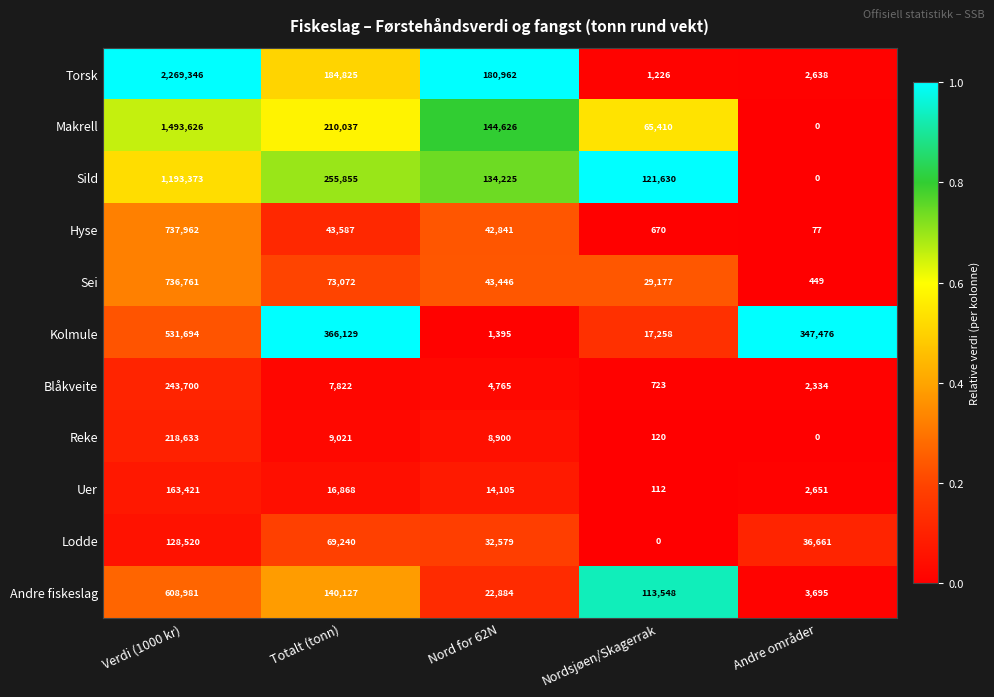

What is the sum of the Blåkveite values at Totalt (tonn) and Nordsjøen/Skagerrak?

8545